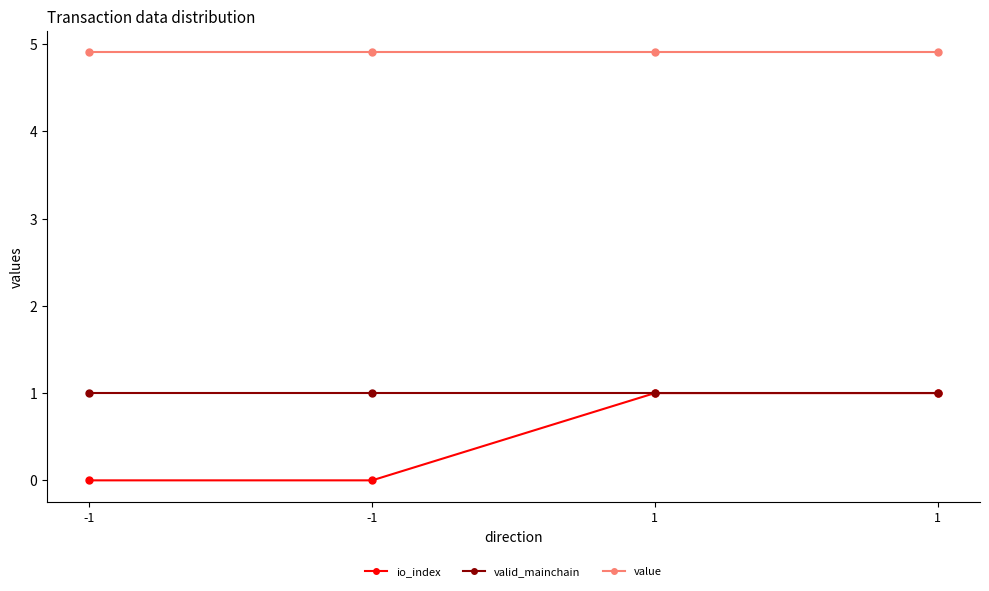

What is the sum of all value values?

19.6